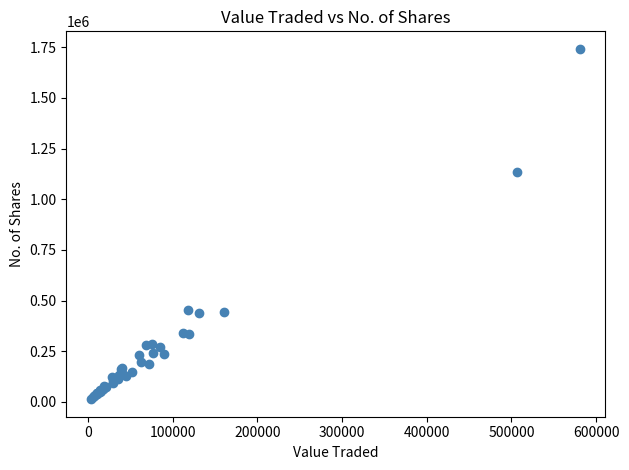

What Y value in the scatter plot is closest to 877503?

1135227